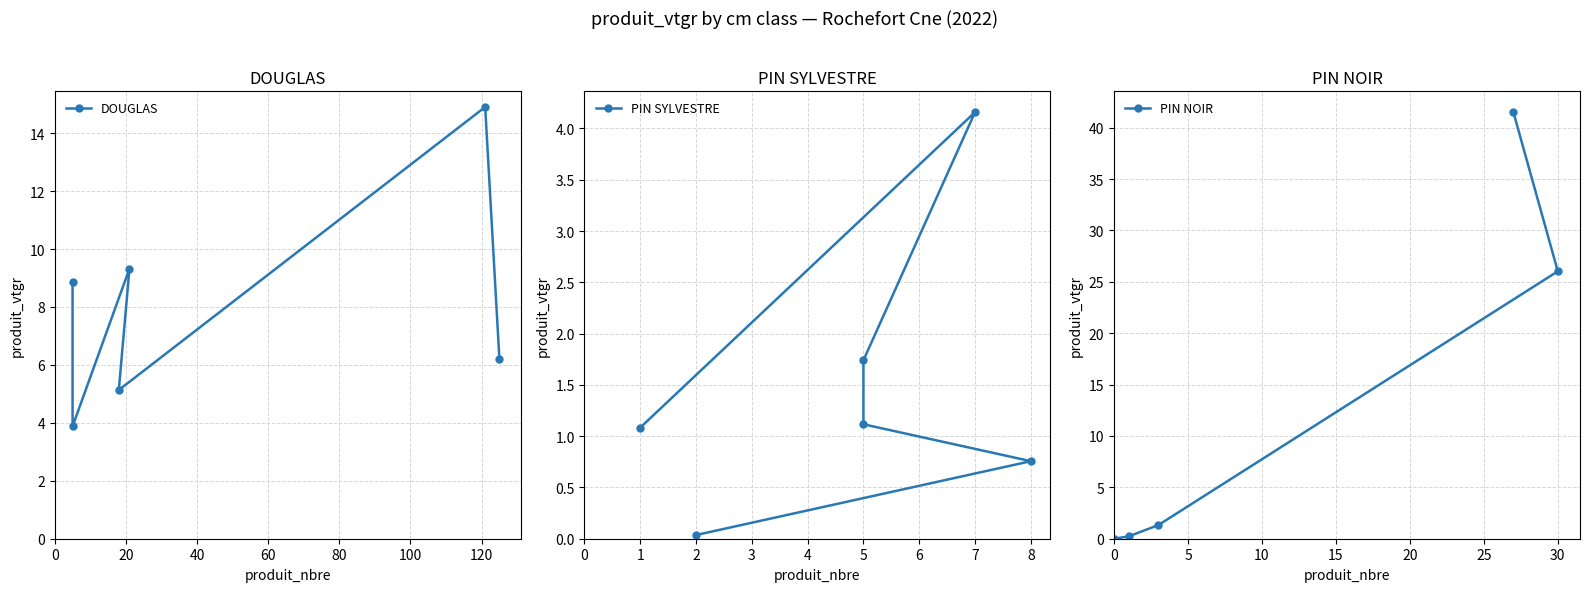

True or false: DOUGLAS has a value of 2.4 at 0.

False